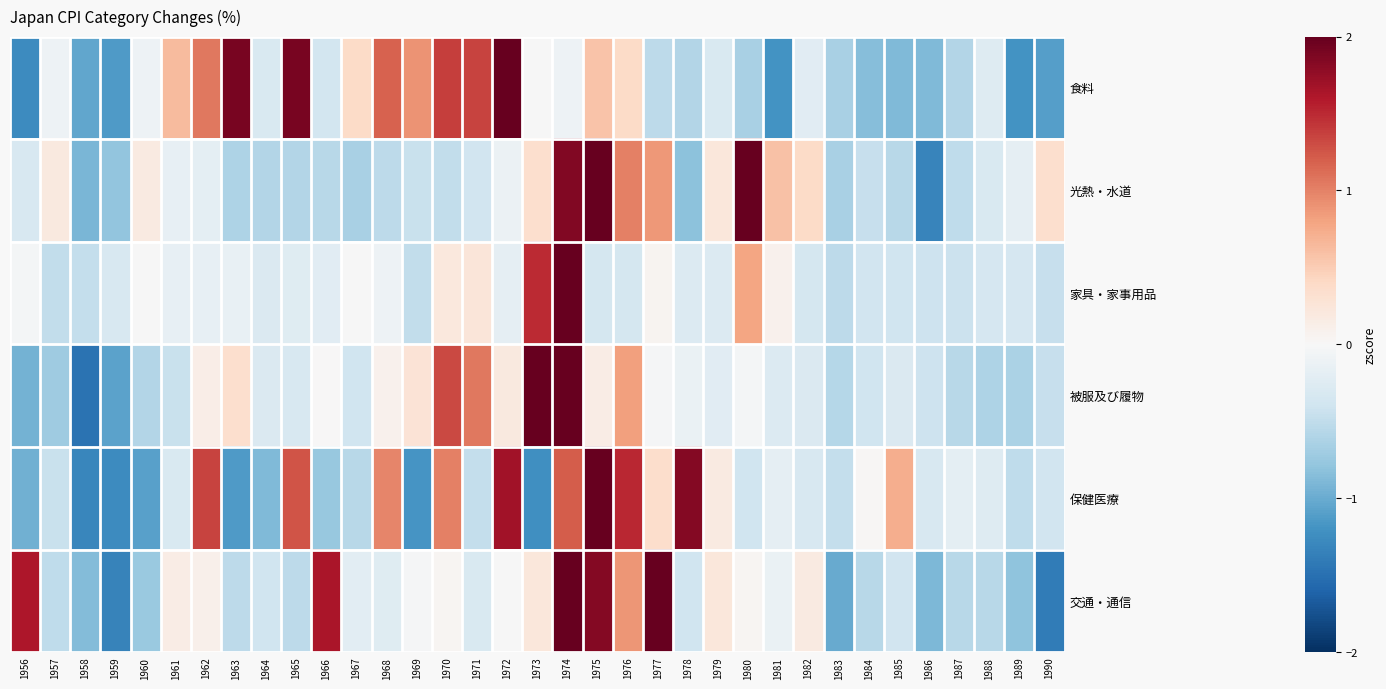

At how many categories does at least one series exceed 0?

27